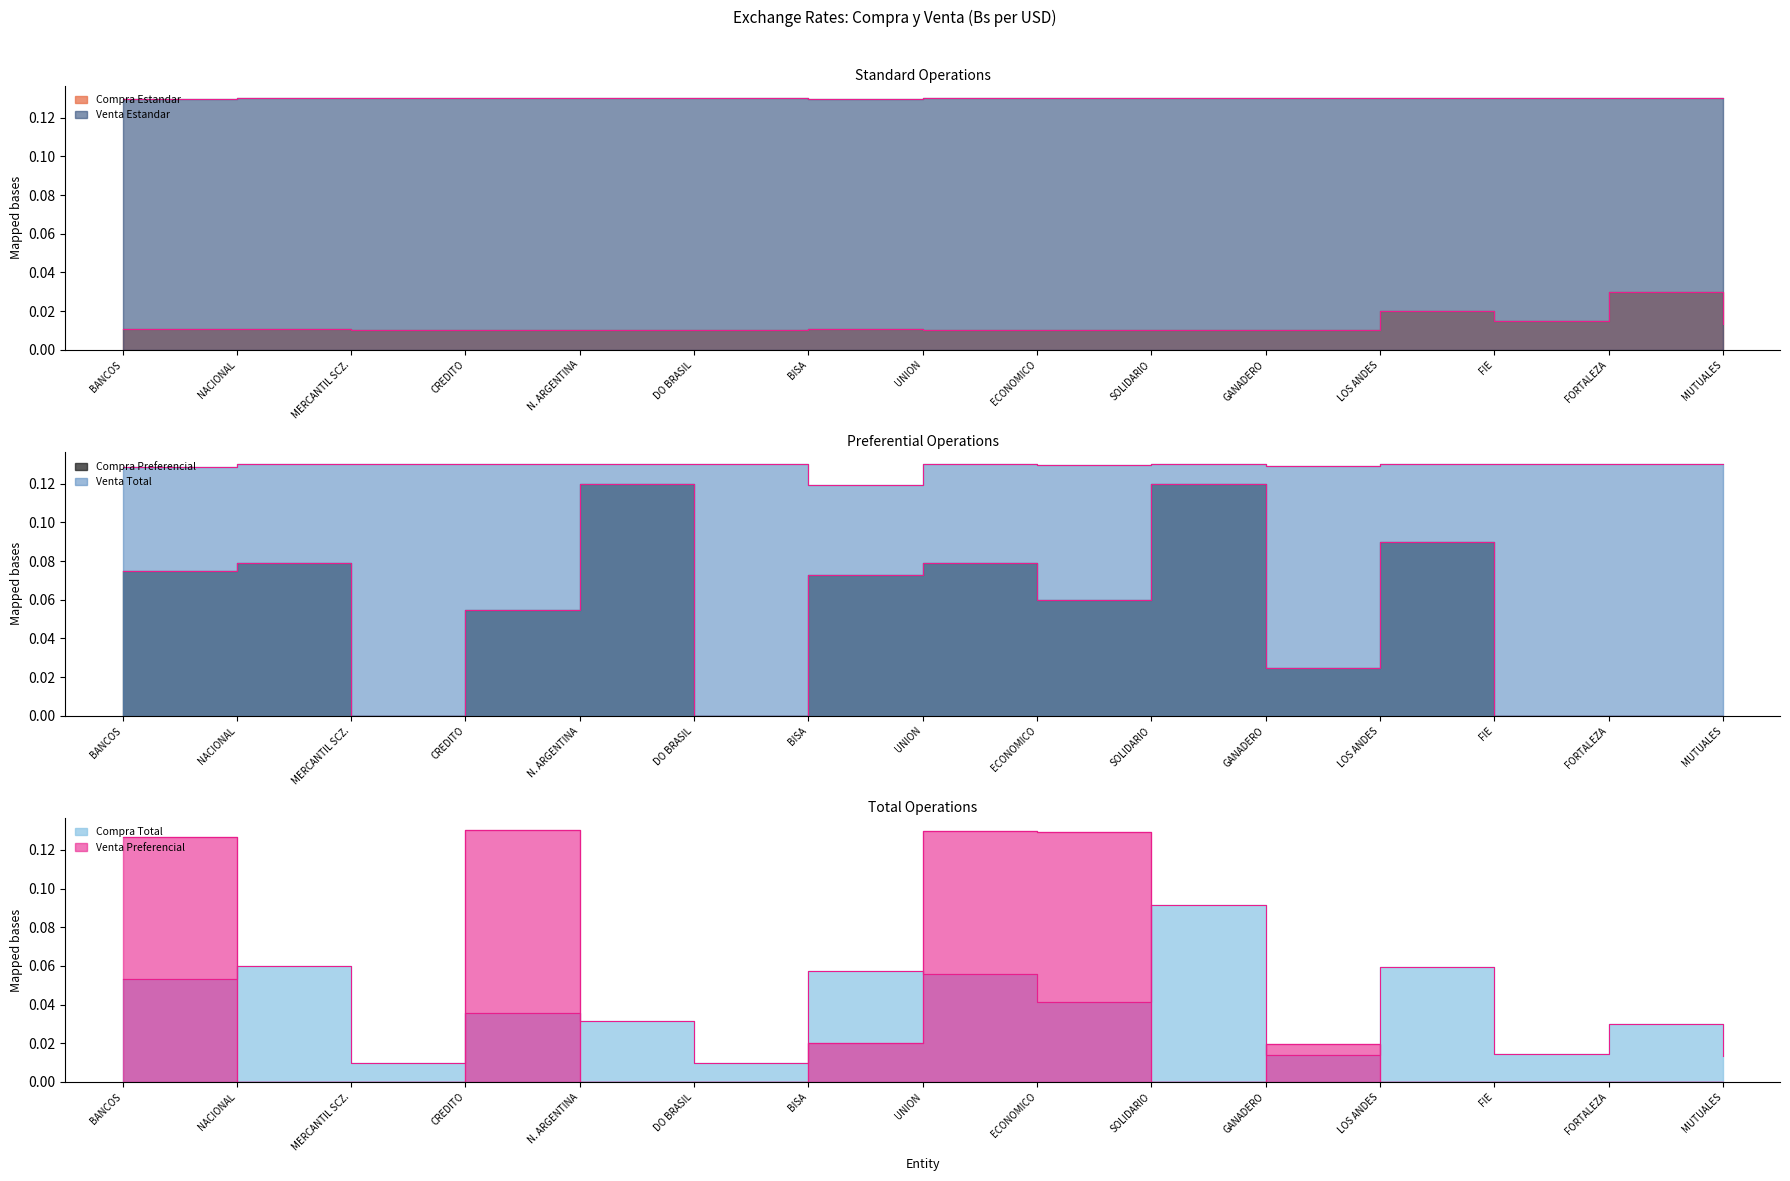

What value does the Venta Total series have at UNION?

0.1